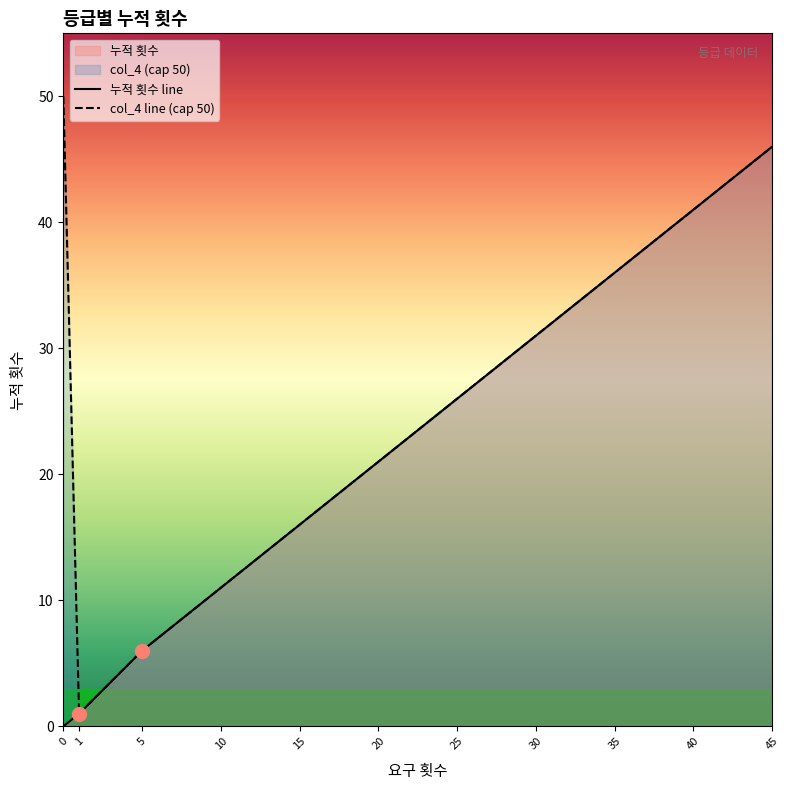

Which series has the largest total across all categories?

col_4 line (cap 50)